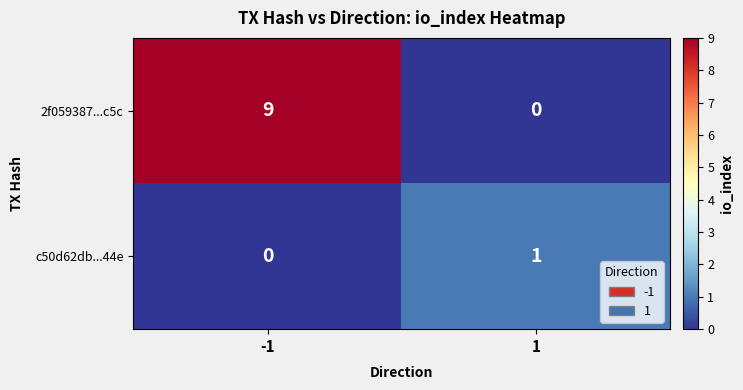

At 1, list the series in order from largest to smallest.

c50d62db...44e, 2f059387...c5c